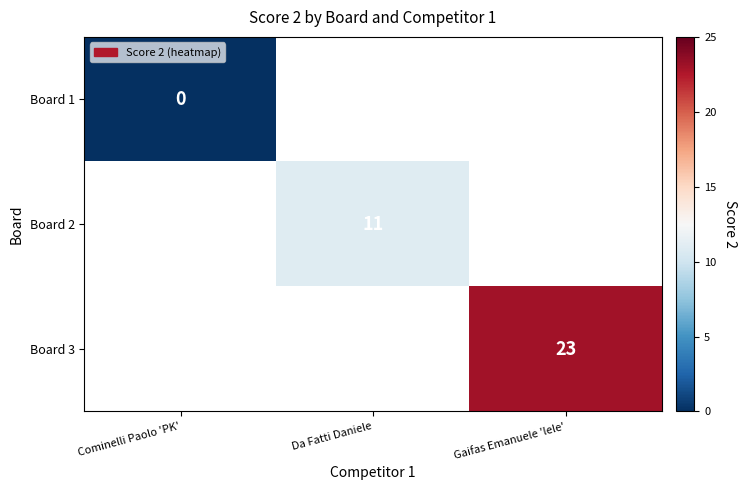

How many distinct data groups are displayed?

3